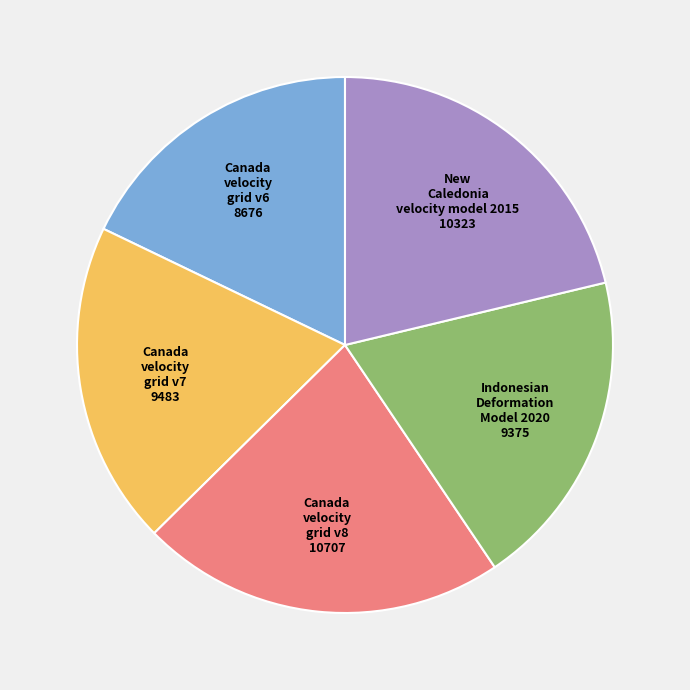

How many segments does this pie chart have?

5